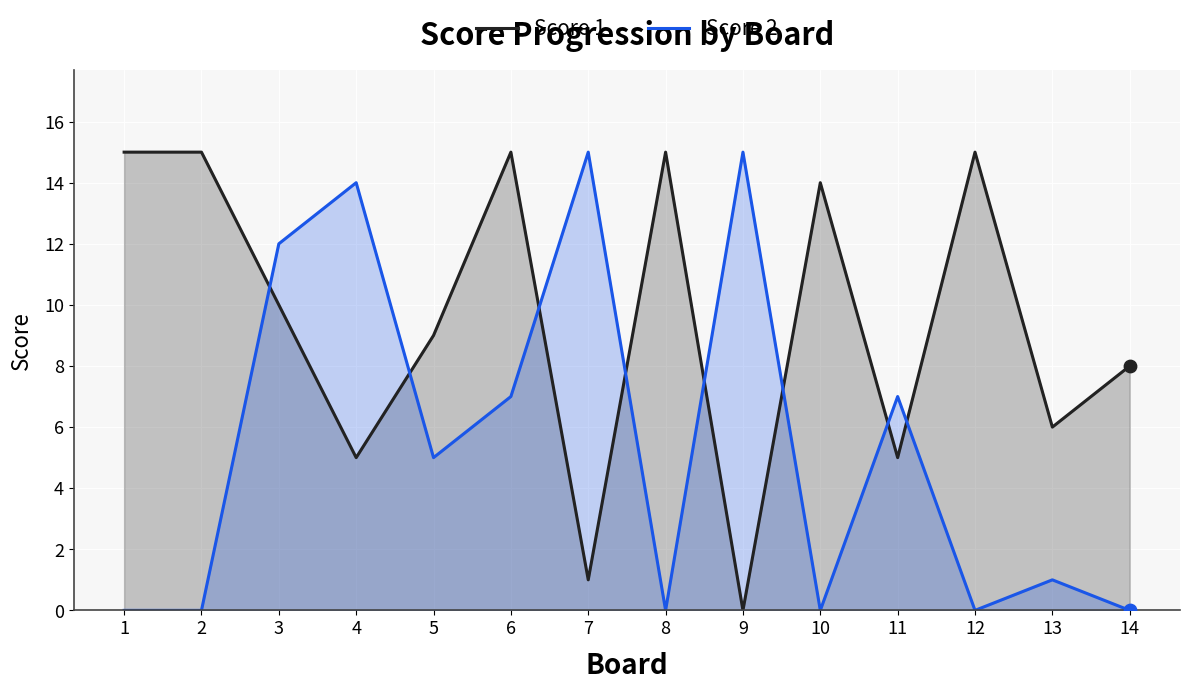

Which series has the largest total across all categories?

Score 1